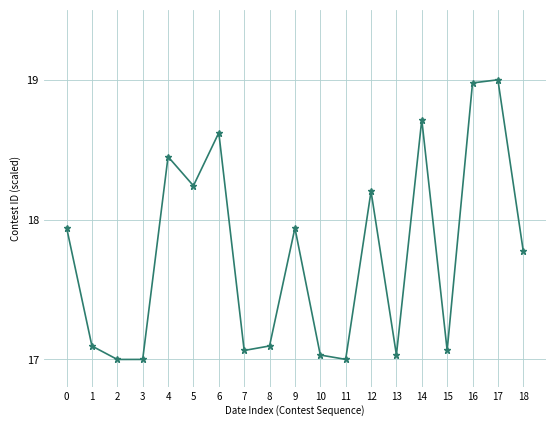

What is the difference between the maximum and second lowest values?

2.0